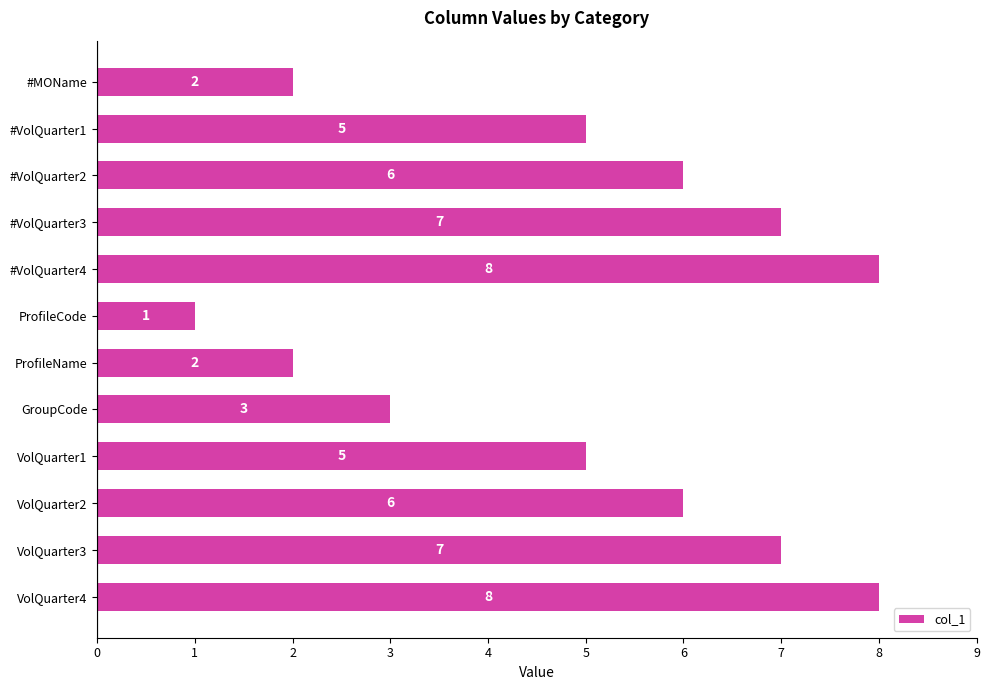

What is the maximum value shown in the chart?

8